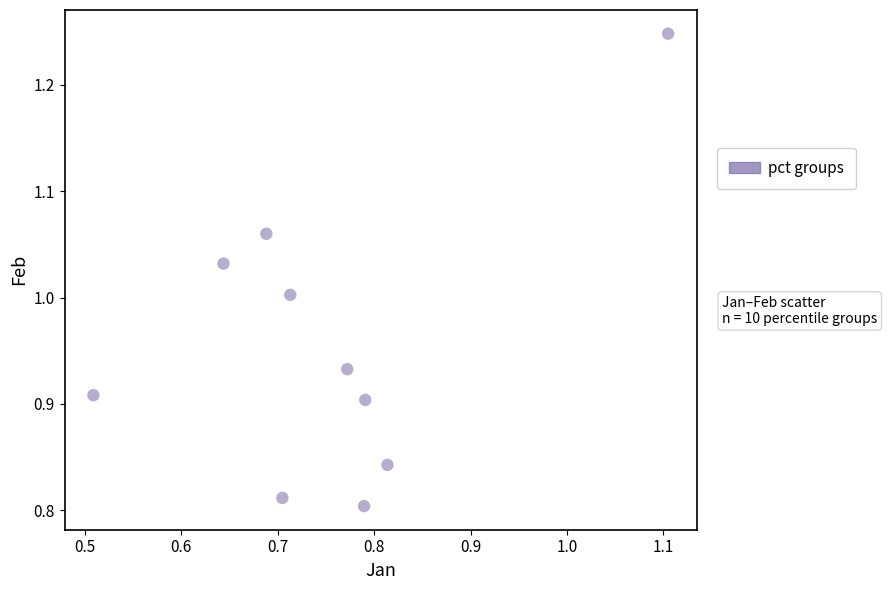

What is the range of X values (max minus min)?

0.6